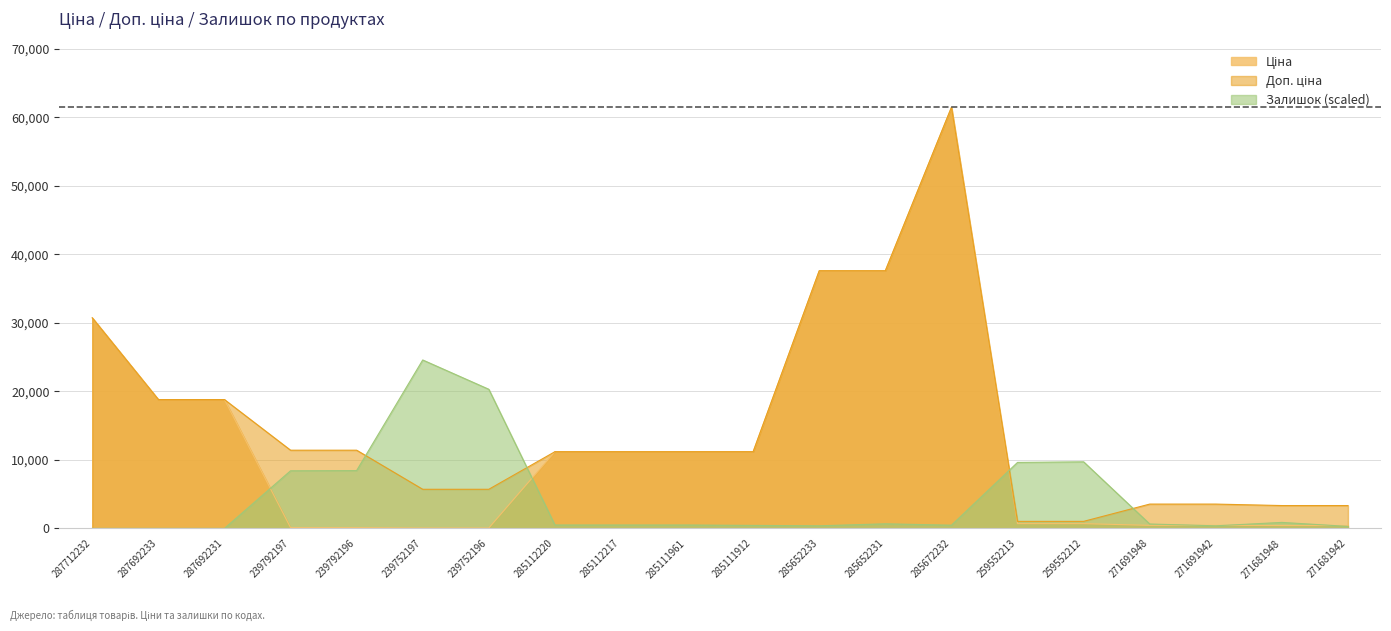

Reading left to right, extract all data points from this chart.

Ціна: 30717.1	18796.8	18796.8	114.1	114.1	57.0	57.0	11188.2	11188.2	11188.2	11188.2	37593.6	37593.6	61434.3	693.7	693.7	443.1	443.1	416.6	416.6
Доп. ціна: 30717.1	18796.8	18796.8	11410.0	11410.0	5705.0	5705.0	11188.2	11188.2	11188.2	11188.2	37593.6	37593.6	61434.3	1024.6	1024.6	3545.0	3545.0	3332.5	3332.5
Залишок: 0.0	0.0	0.0	8404.5	8433.6	24573.7	20298.8	494.4	494.4	494.4	436.2	378.1	668.9	465.3	9625.9	9713.2	639.8	378.1	872.4	290.8